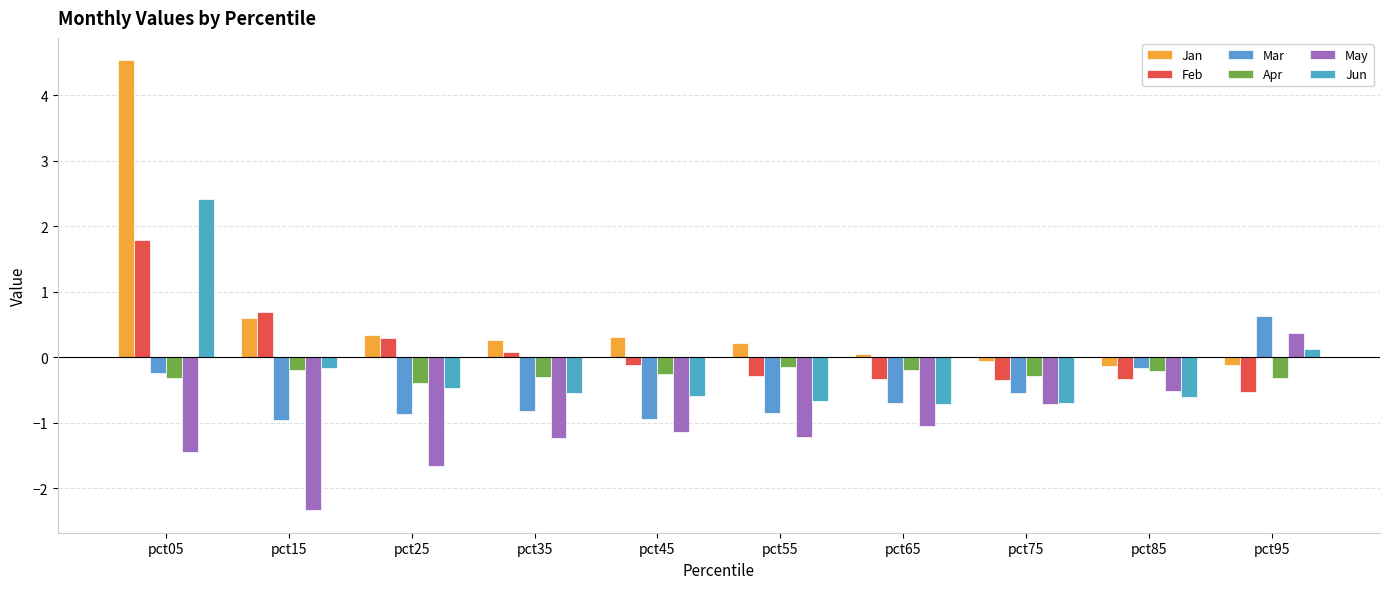

At which category does the chart reach its minimum across all series?

pct15